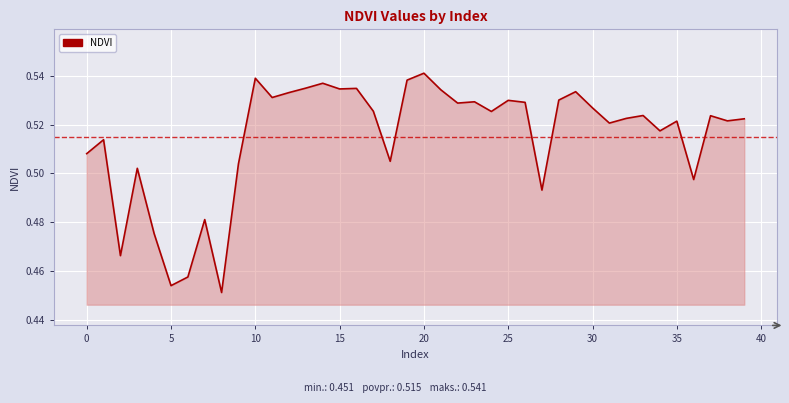

How many lines are shown in the chart?

1